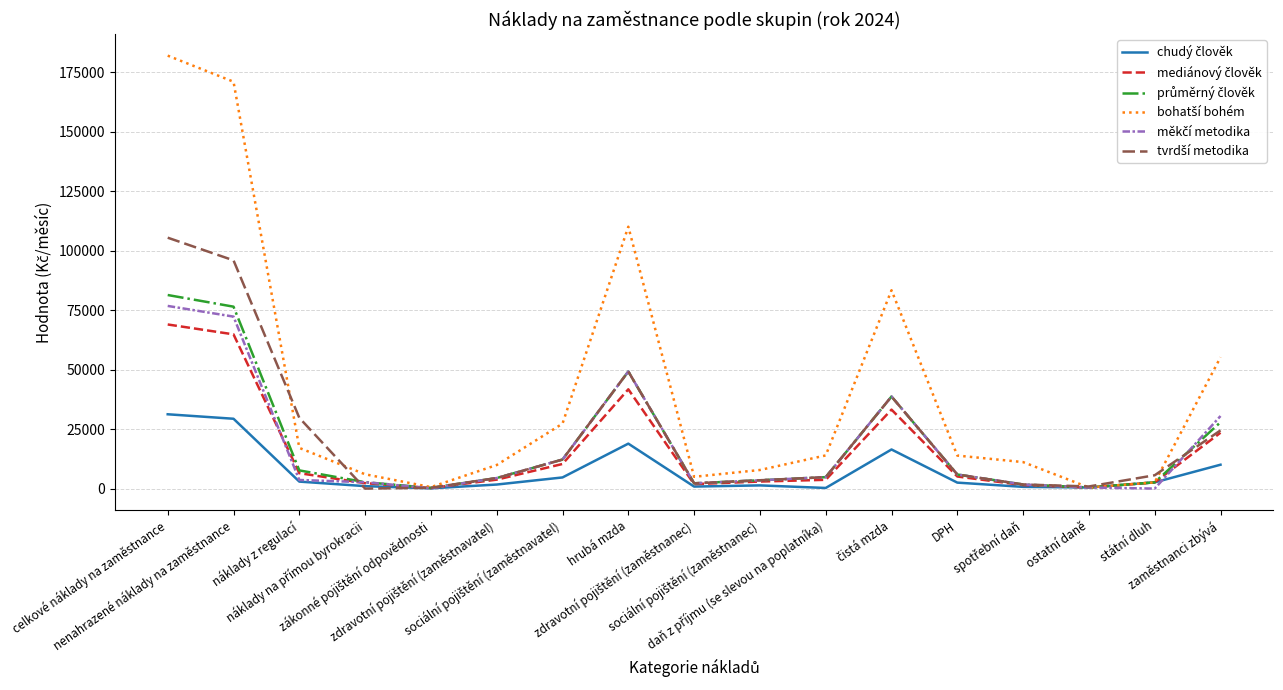

How many lines are shown in the chart?

6